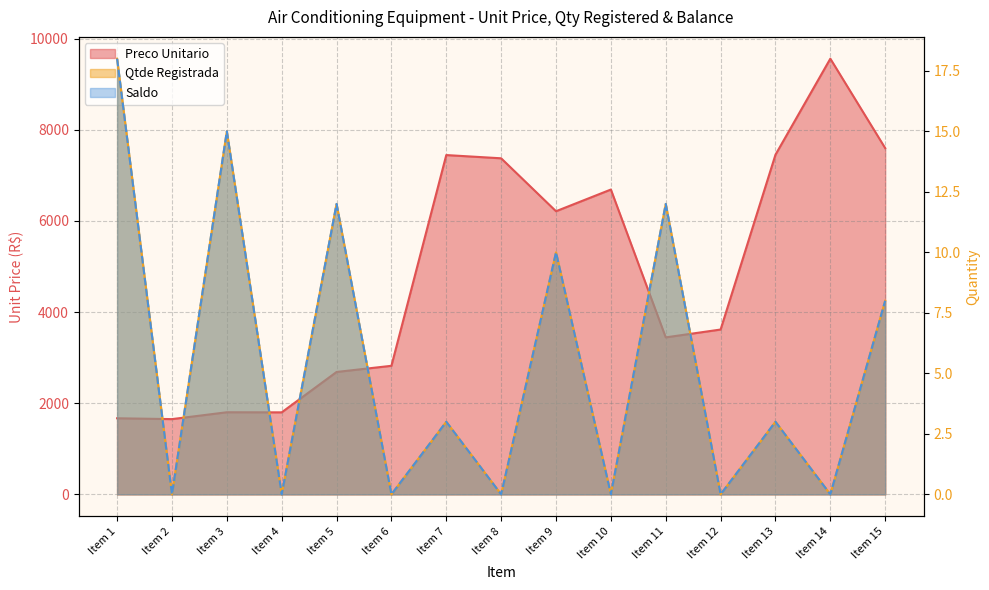

Is the value of Preco Unitario at Item 5 greater than the value of Saldo at Item 13?

Yes